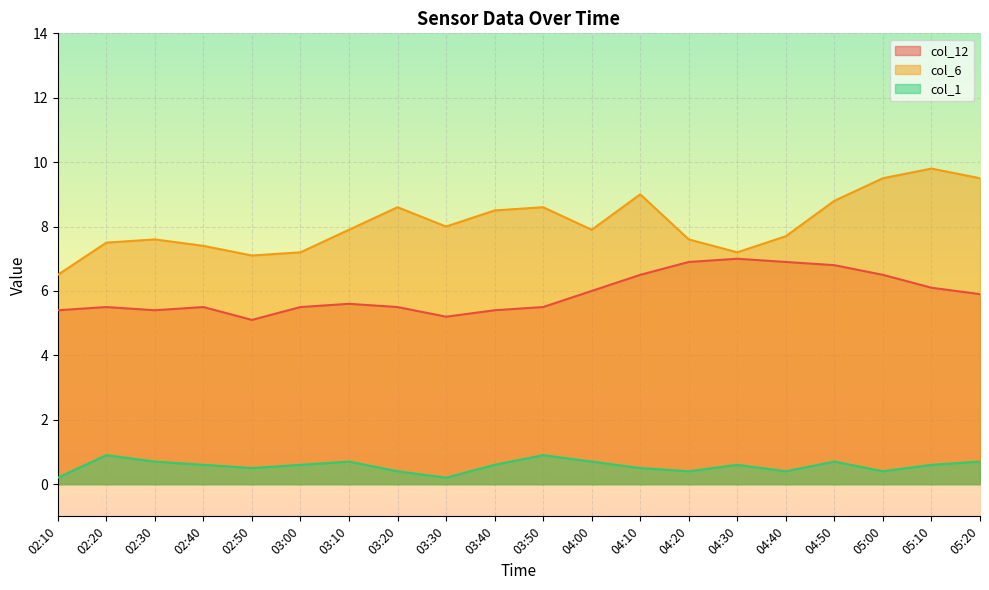

Which category has the lowest value across all series?

02:10